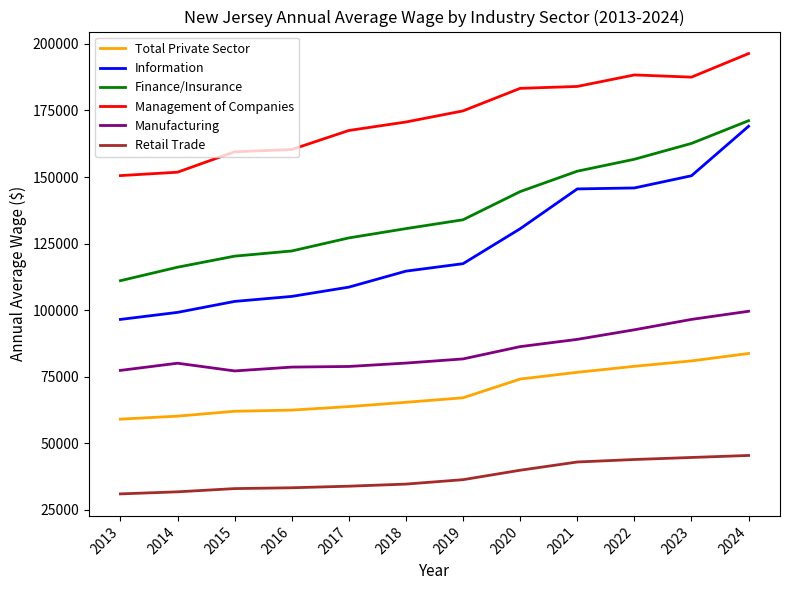

Between 2021 and 2024, which series saw the biggest shift?

Information